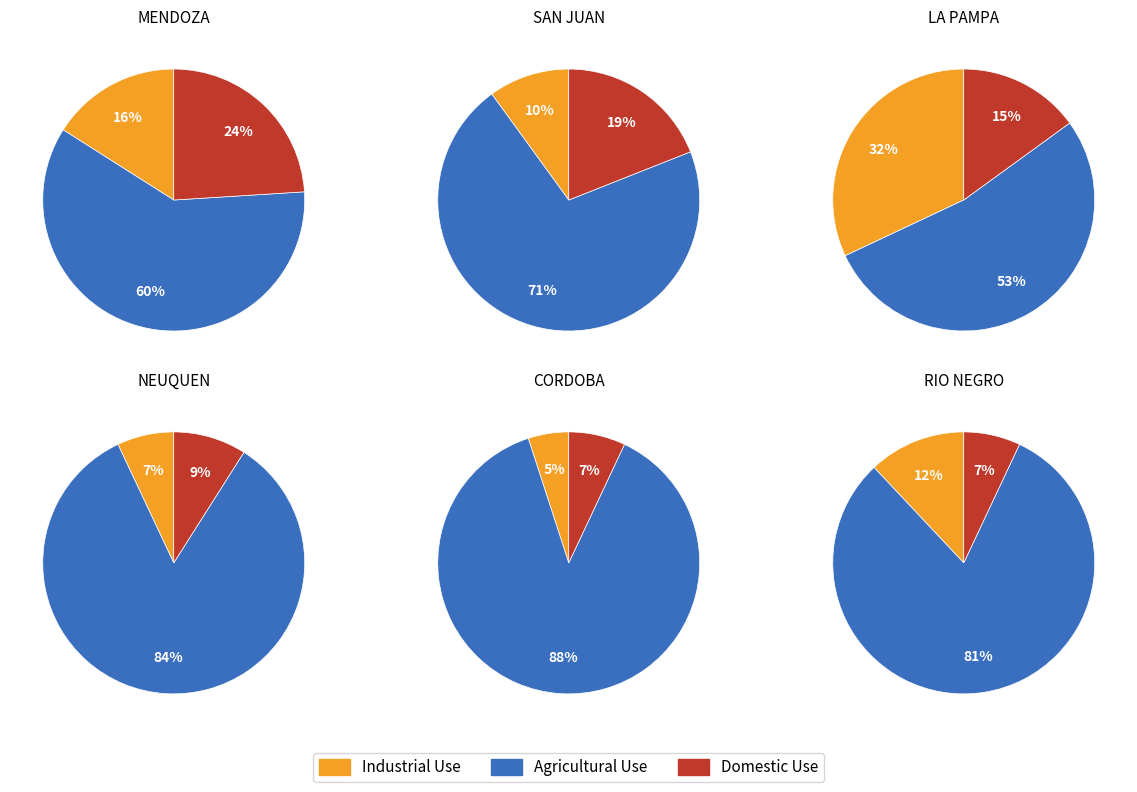

How much of the chart is everything except 3?

100.0%